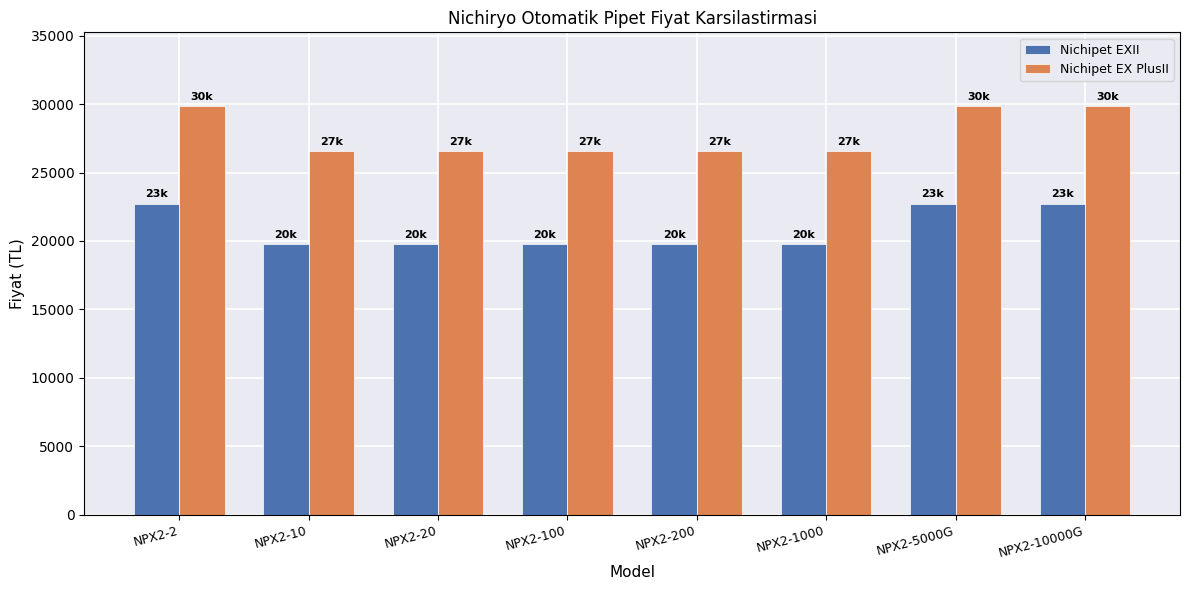

Between NPX2-2 and NPX2-200, which series saw the biggest shift?

Nichipet EX PlusII